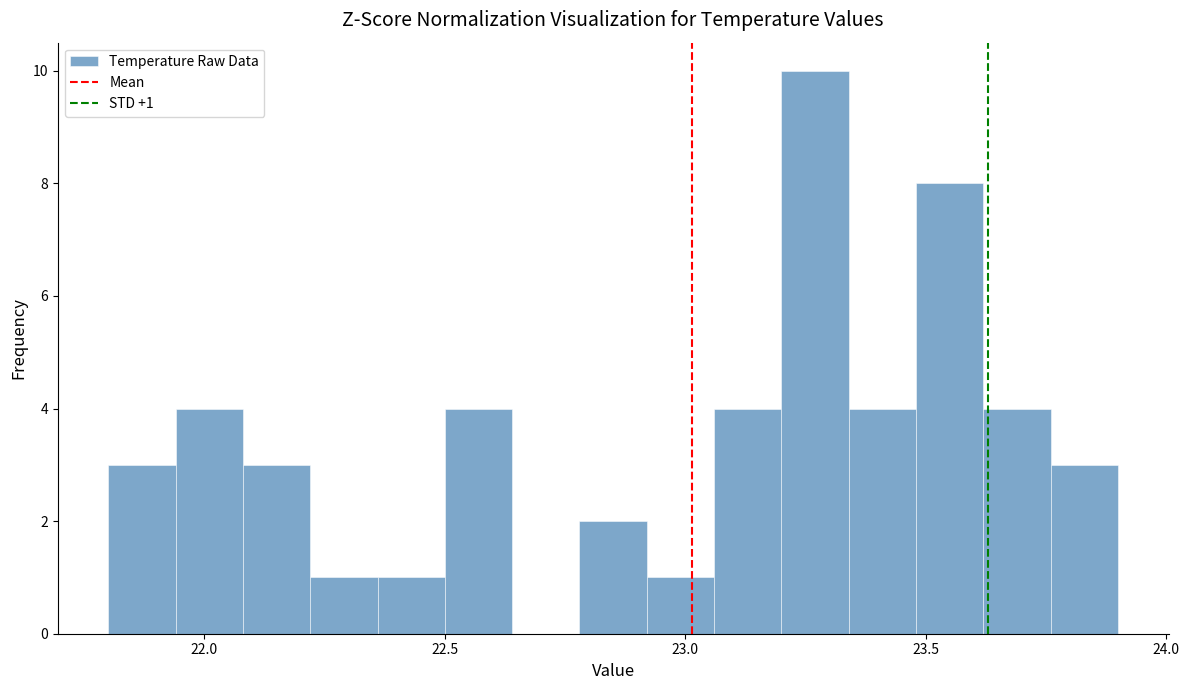

Read against the x-axis, roughly where is the centre of the tallest bar?

23.25